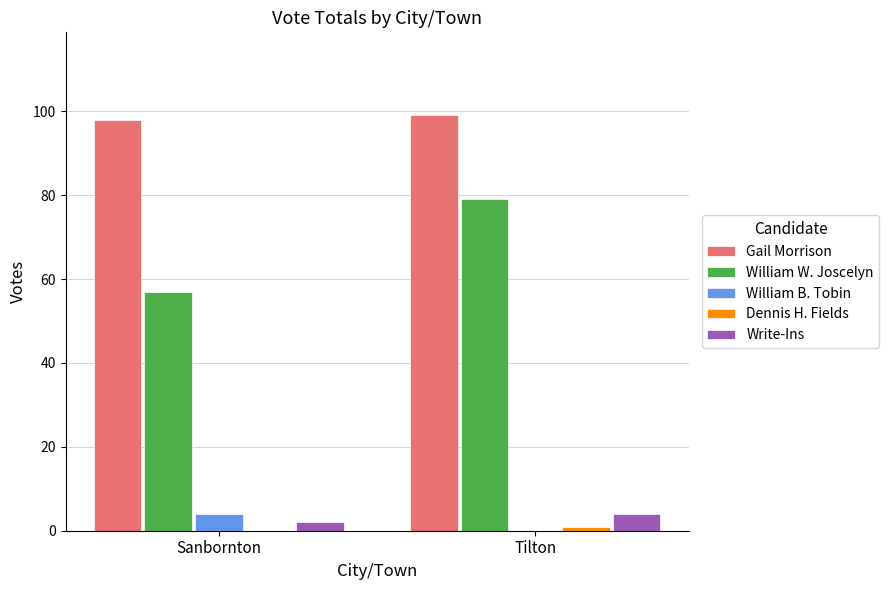

How many groups of bars are there?

2